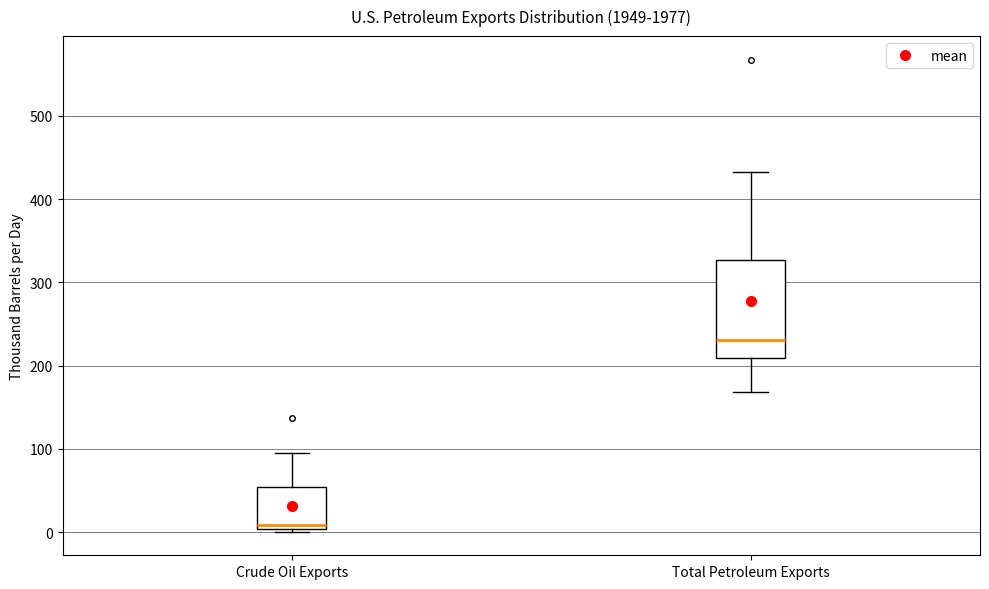

Which box is the tallest, from its lower edge to its upper edge?

Total Petroleum Exports